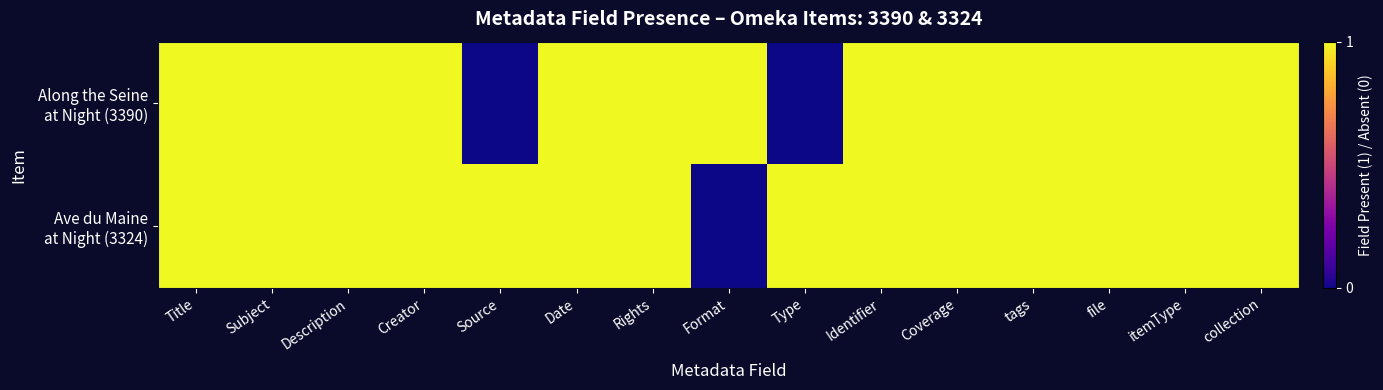

List the series in order of their peak value, highest first.

Along the Seine at Night (3390), Ave du Maine at Night (3324)